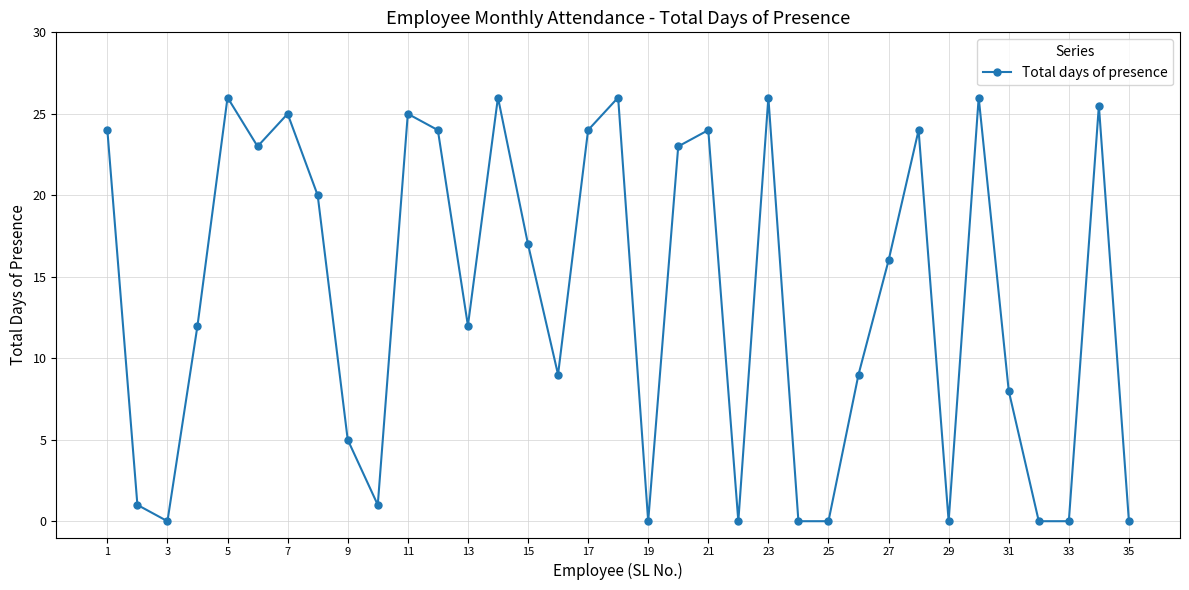

What is the difference between the second highest and second lowest values?

26.0